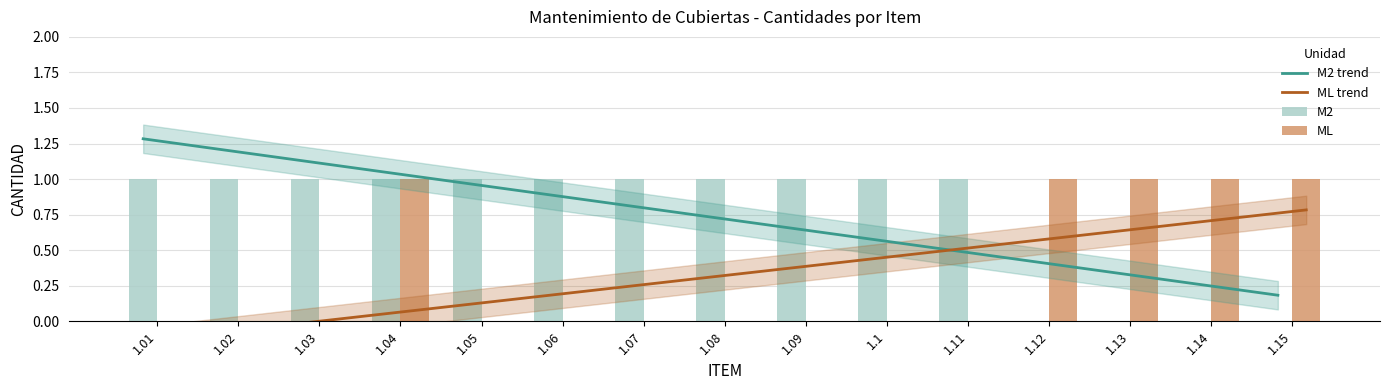

At how many categories does at least one series exceed 0?

15